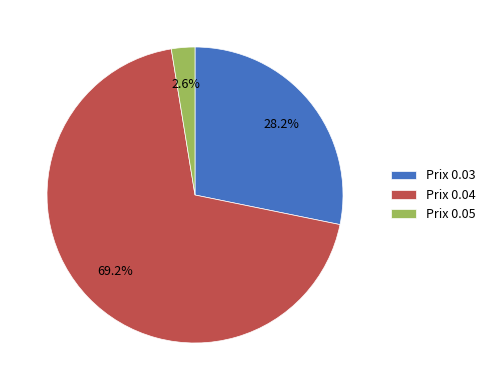

Between Prix 0.05 and Prix 0.04, which is larger?

Prix 0.04